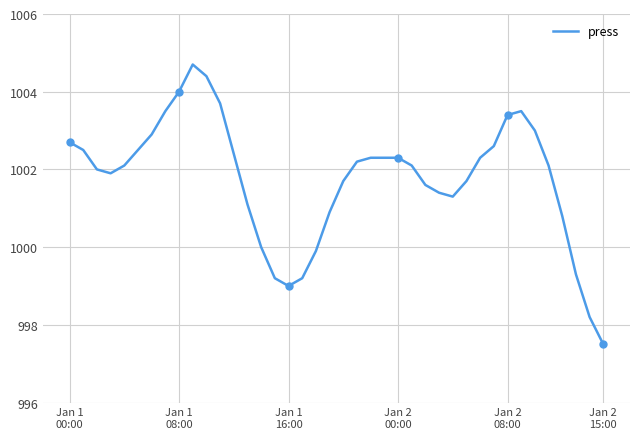

Where does the data first go above 1002?

Jan 1
00:00